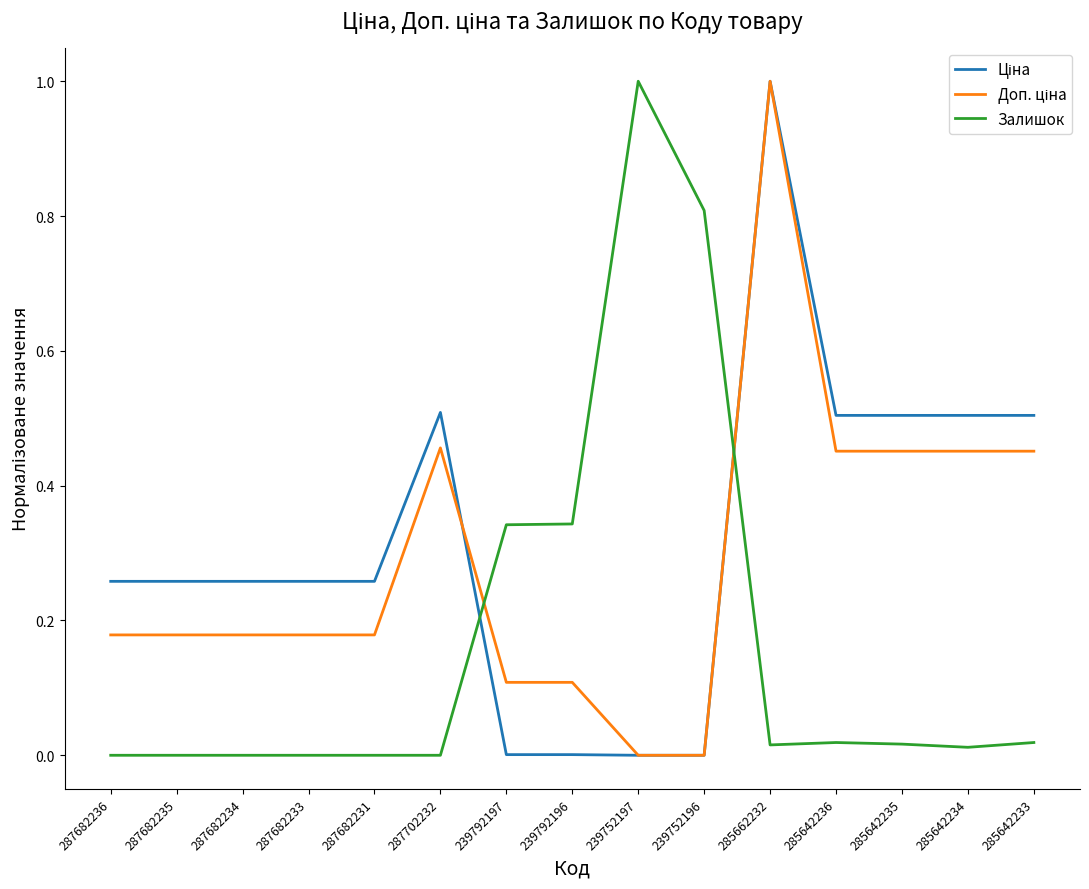

How many lines are shown in the chart?

3